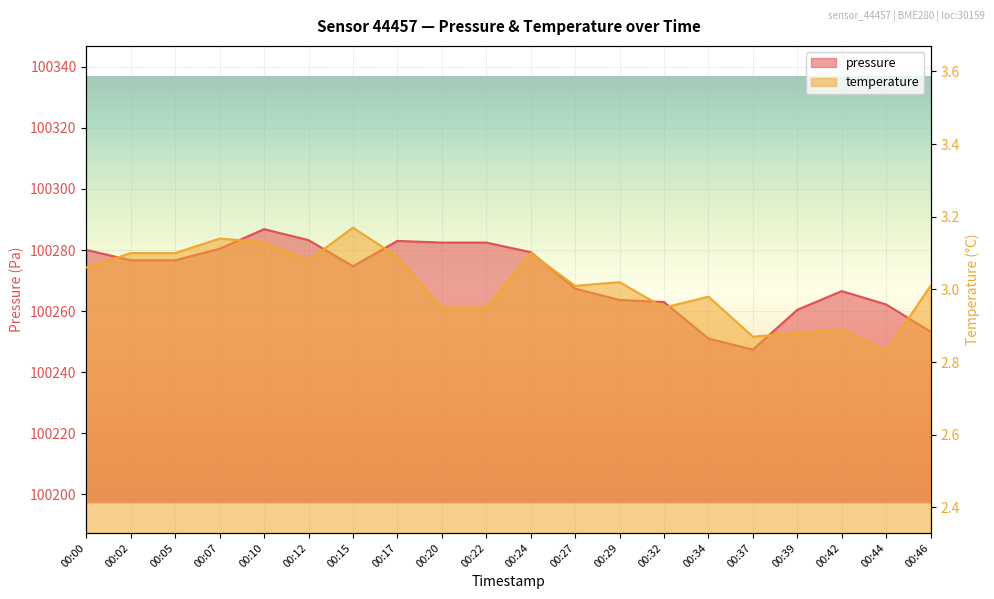

How many data points does each series have?

20